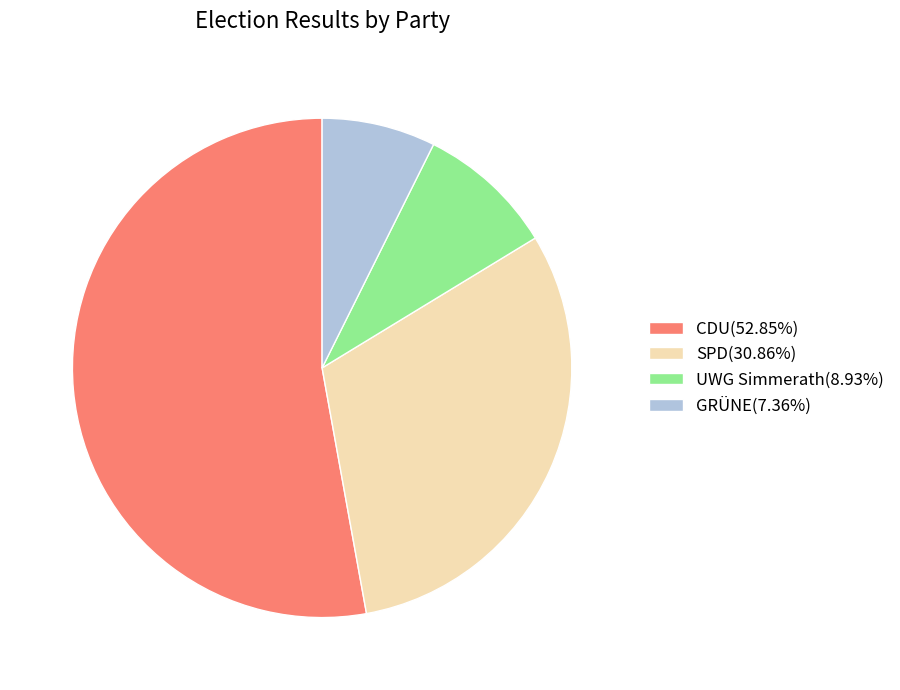

Do GRÜNE(7.36%) and UWG Simmerath(8.93%) together represent more than half of the pie?

No